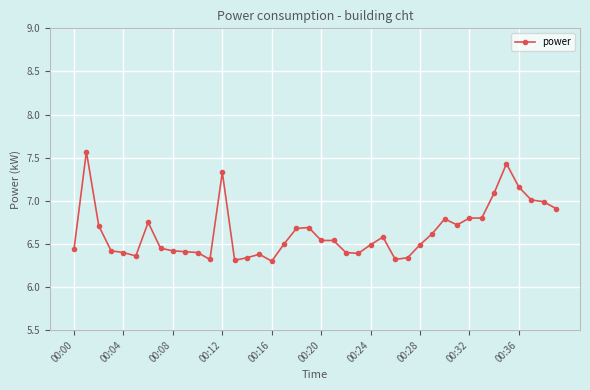

What is the greatest value displayed?

7.6